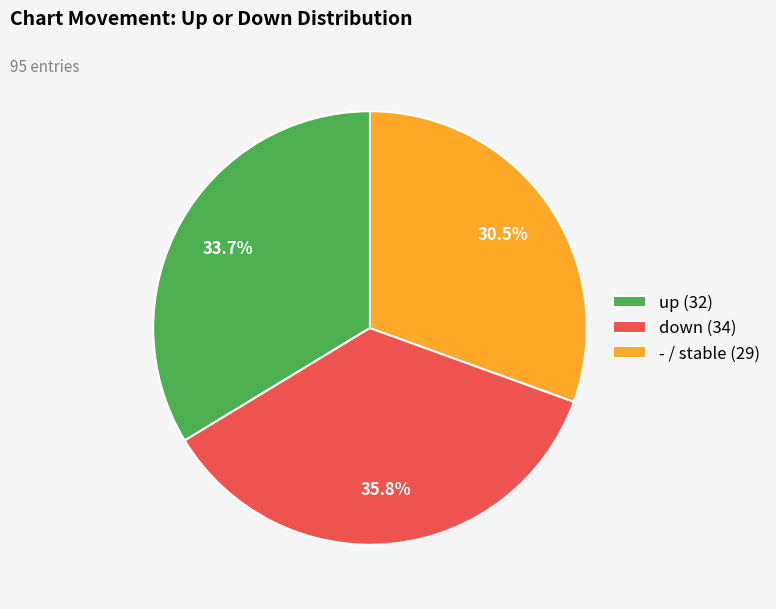

True or false: - accounts for 41% of the total.

False